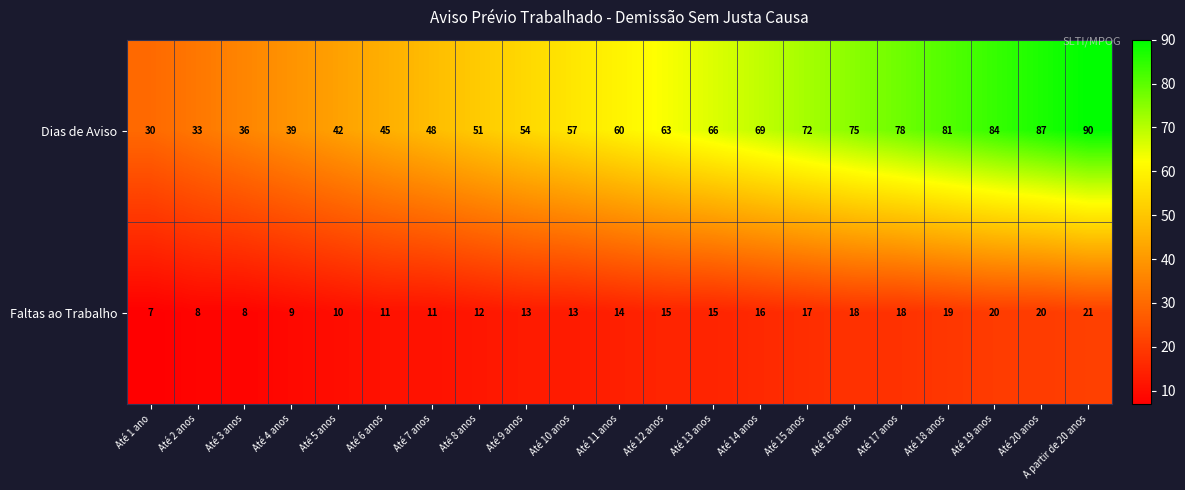

How many distinct data groups are displayed?

2